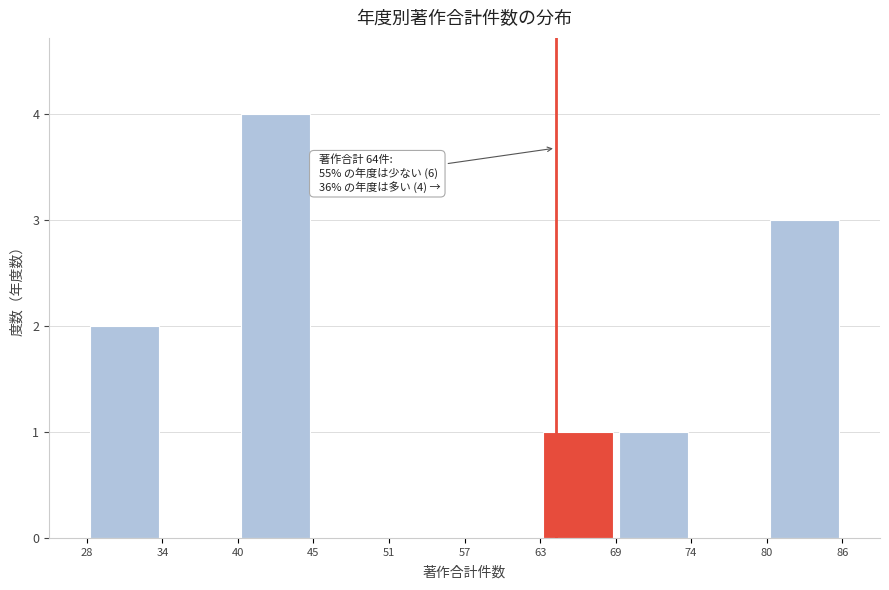

Over which range of the x-axis is the bar tallest?

40 to 45